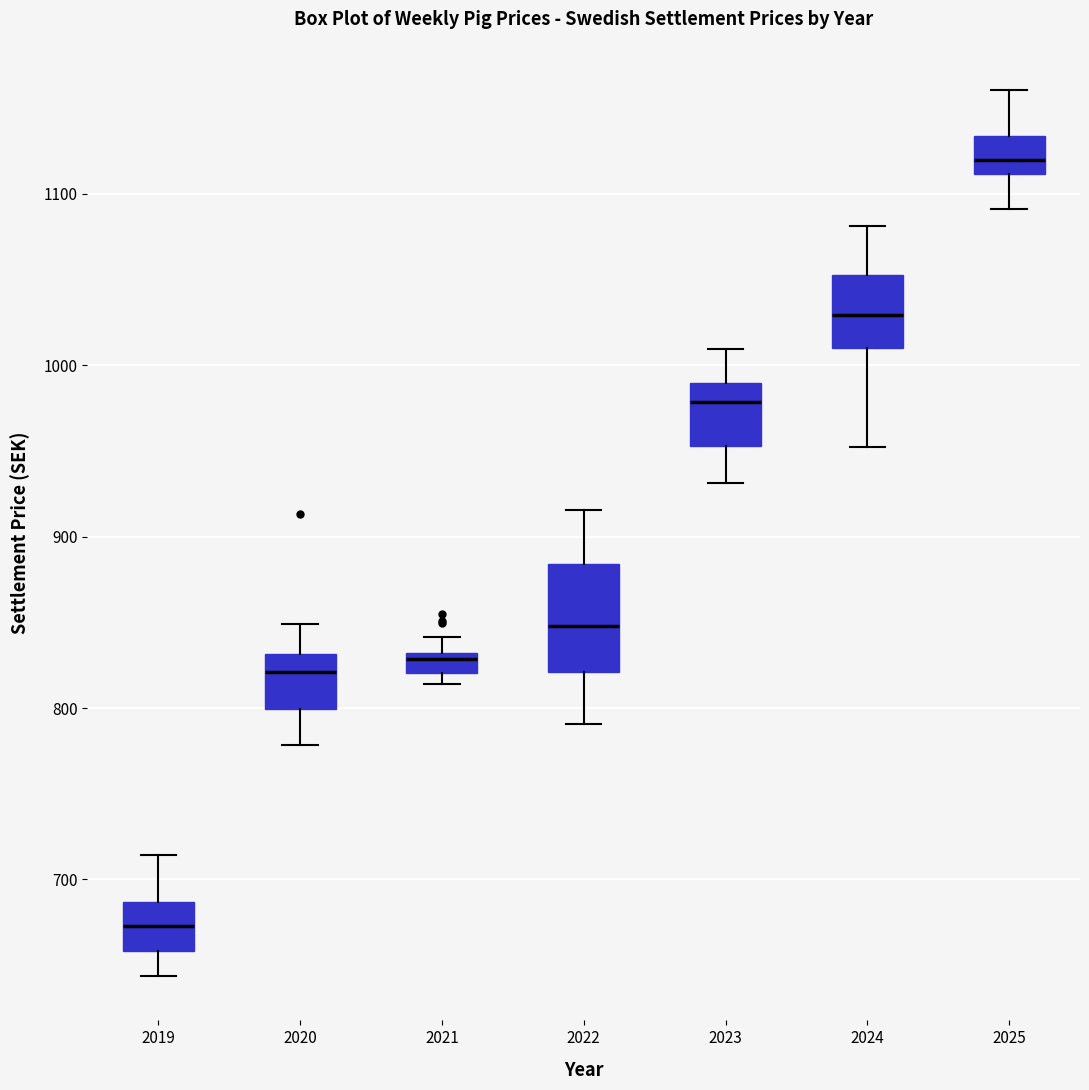

Which box's median line is the lowest?

2019